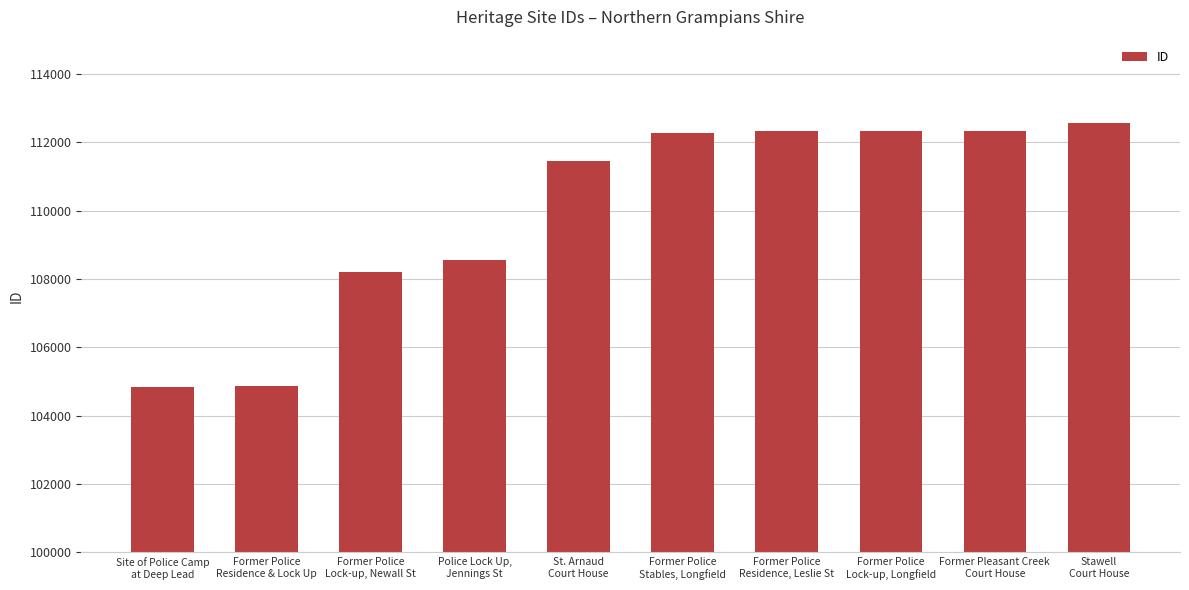

The chart shows a value of 104850 at Site of Police Camp
at Deep Lead. True or false?

True